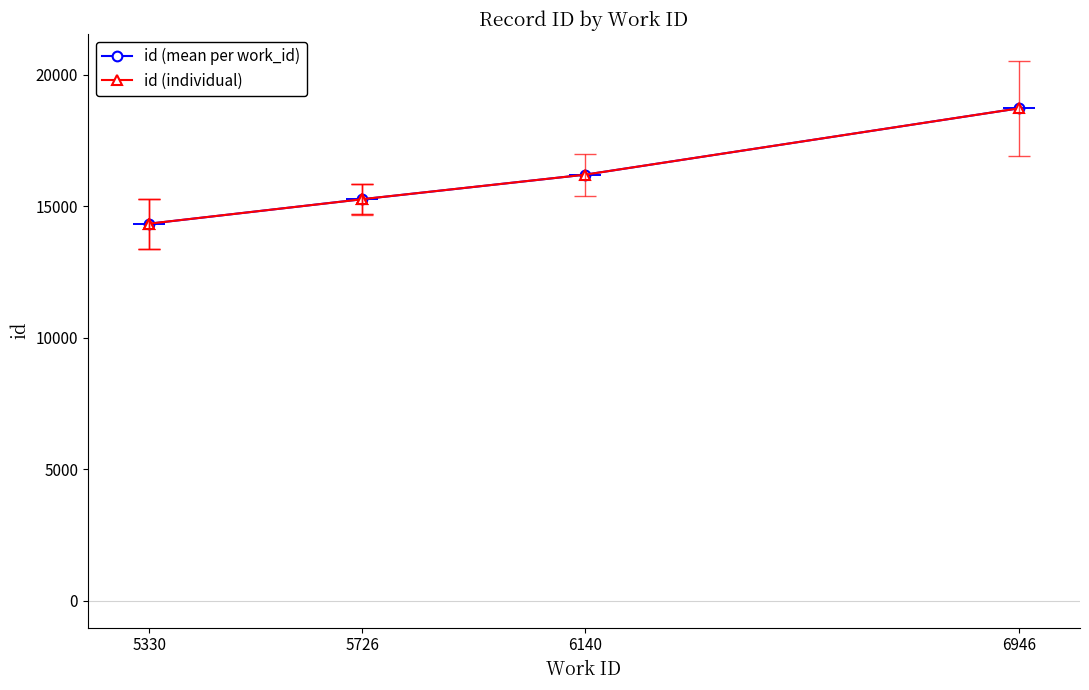

The chart shows a value of 8595 at 6140. True or false?

False